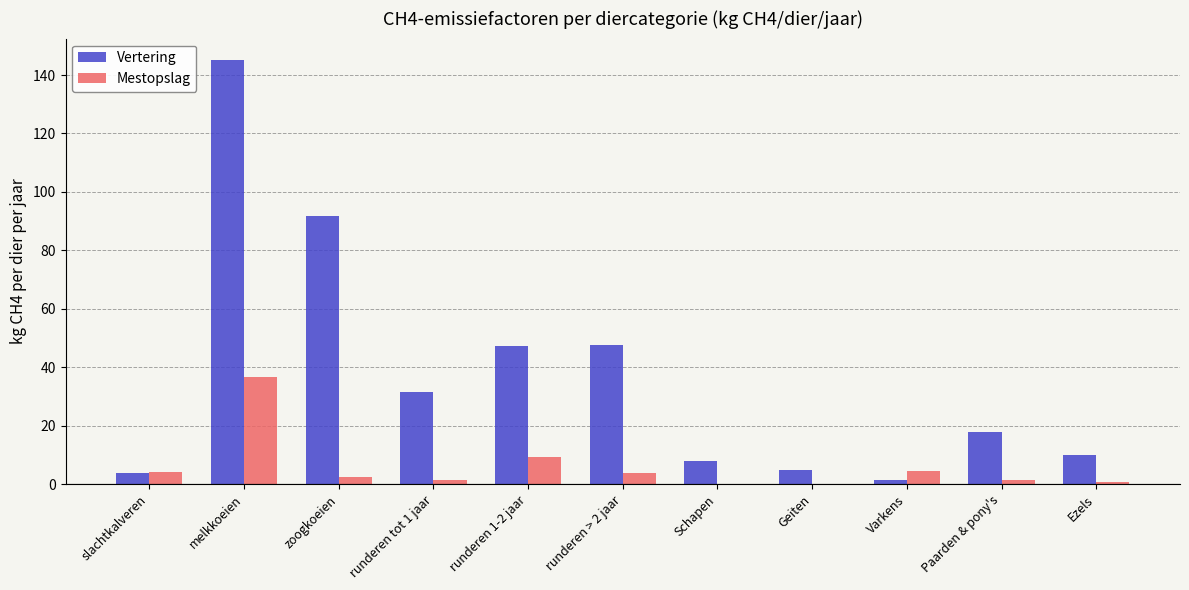

Which series has the largest total across all categories?

Vertering